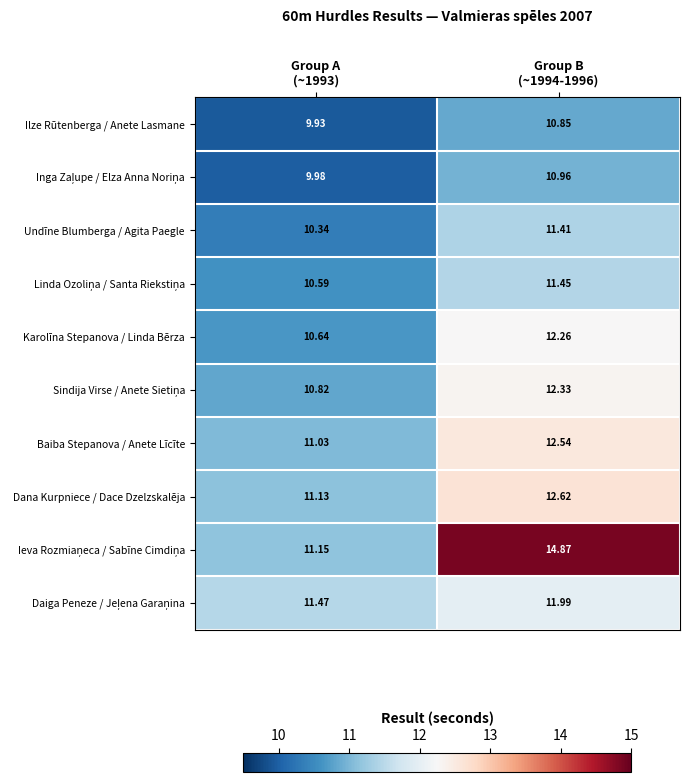

Count the number of categories in the chart.

2